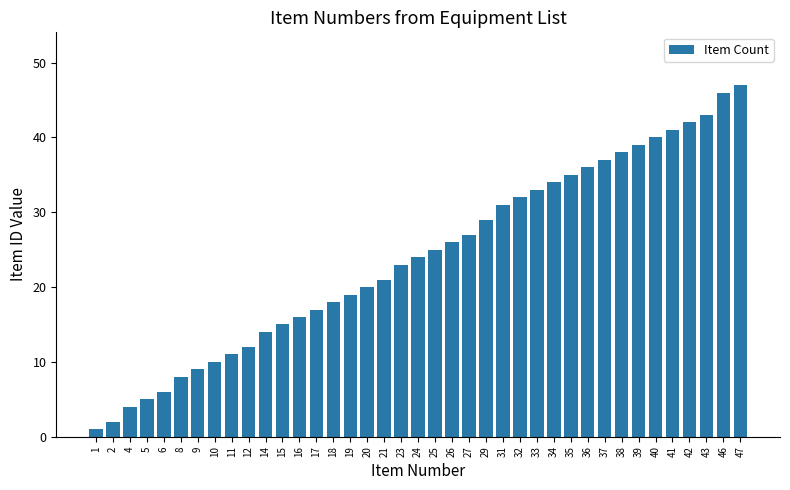

What is the change in value from 5 to 37?

+32